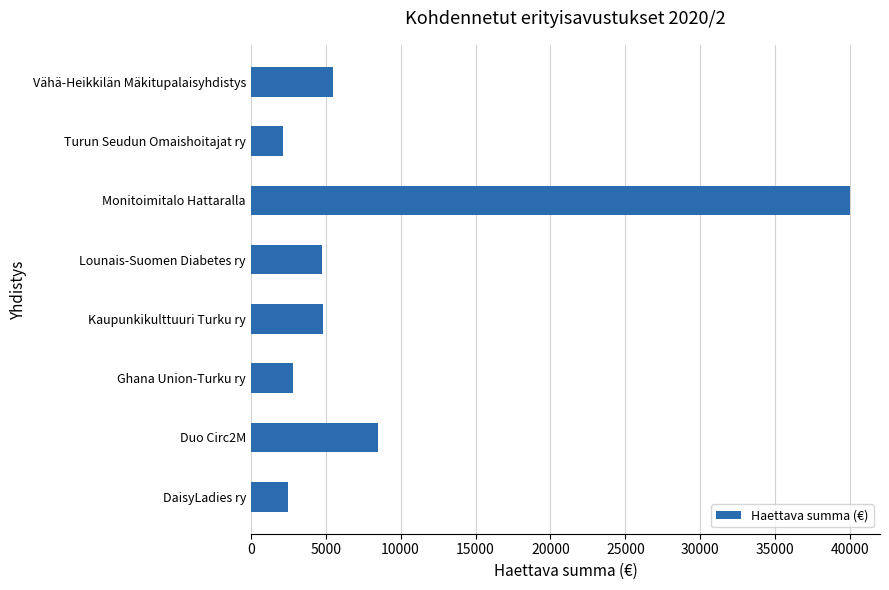

Approximately how many times larger is the value at Kaupunkikulttuuri Turku ry compared to Ghana Union-Turku ry?

1.7